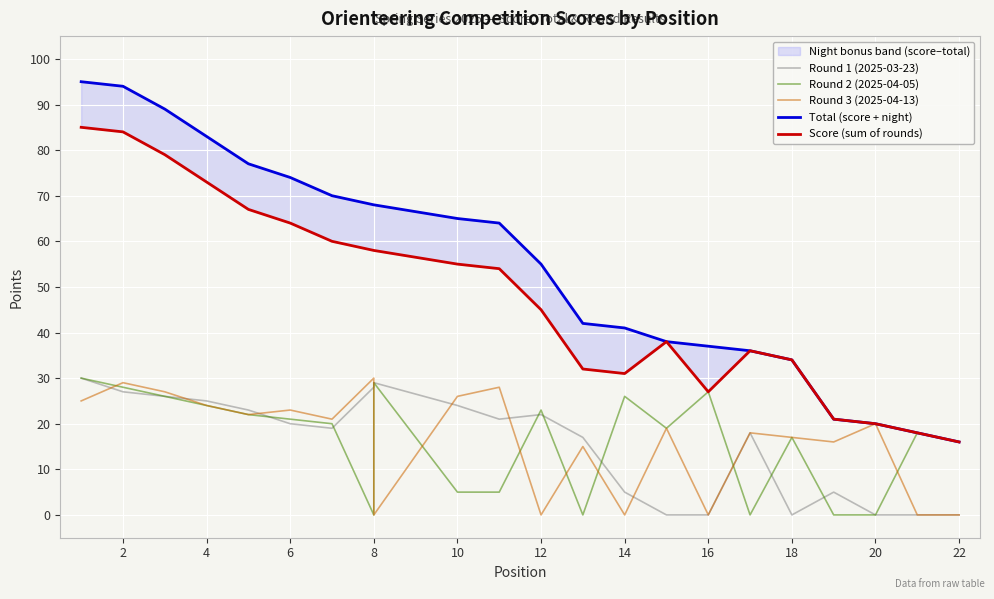

Reading left to right, list all the values displayed in this chart.

Round 1 (2025-03-23): 30	27	26	25	23	20	19	28	29	24	21	22	17	5	0	0	18	0	5	0	0	0
Round 2 (2025-04-05): 30	28	26	24	22	21	20	0	29	5	5	23	0	26	19	27	0	17	0	0	18	16
Round 3 (2025-04-13): 25	29	27	24	22	23	21	30	0	26	28	0	15	0	19	0	18	17	16	20	0	0
Total (score + night): 95	94	89	83	77	74	70	68	68	65	64	55	42	41	38	37	36	34	21	20	18	16
Score (sum of rounds): 85	84	79	73	67	64	60	58	58	55	54	45	32	31	38	27	36	34	21	20	18	16